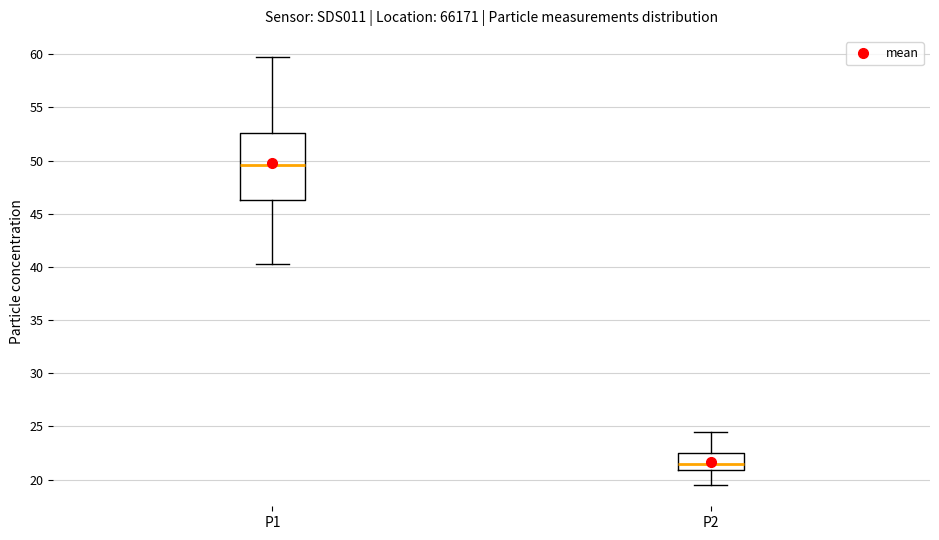

Reading left to right, read every box against the y-axis: the position of its median line, the range the box covers, and the ends of its whiskers. The values are not printed on the chart, so give them approximately, as read against the axis.

P1: median 49.5, box 46.5 to 52.5, whiskers 40.5 to 59.5
P2: median 21.5, box 21.0 to 22.5, whiskers 19.5 to 24.5